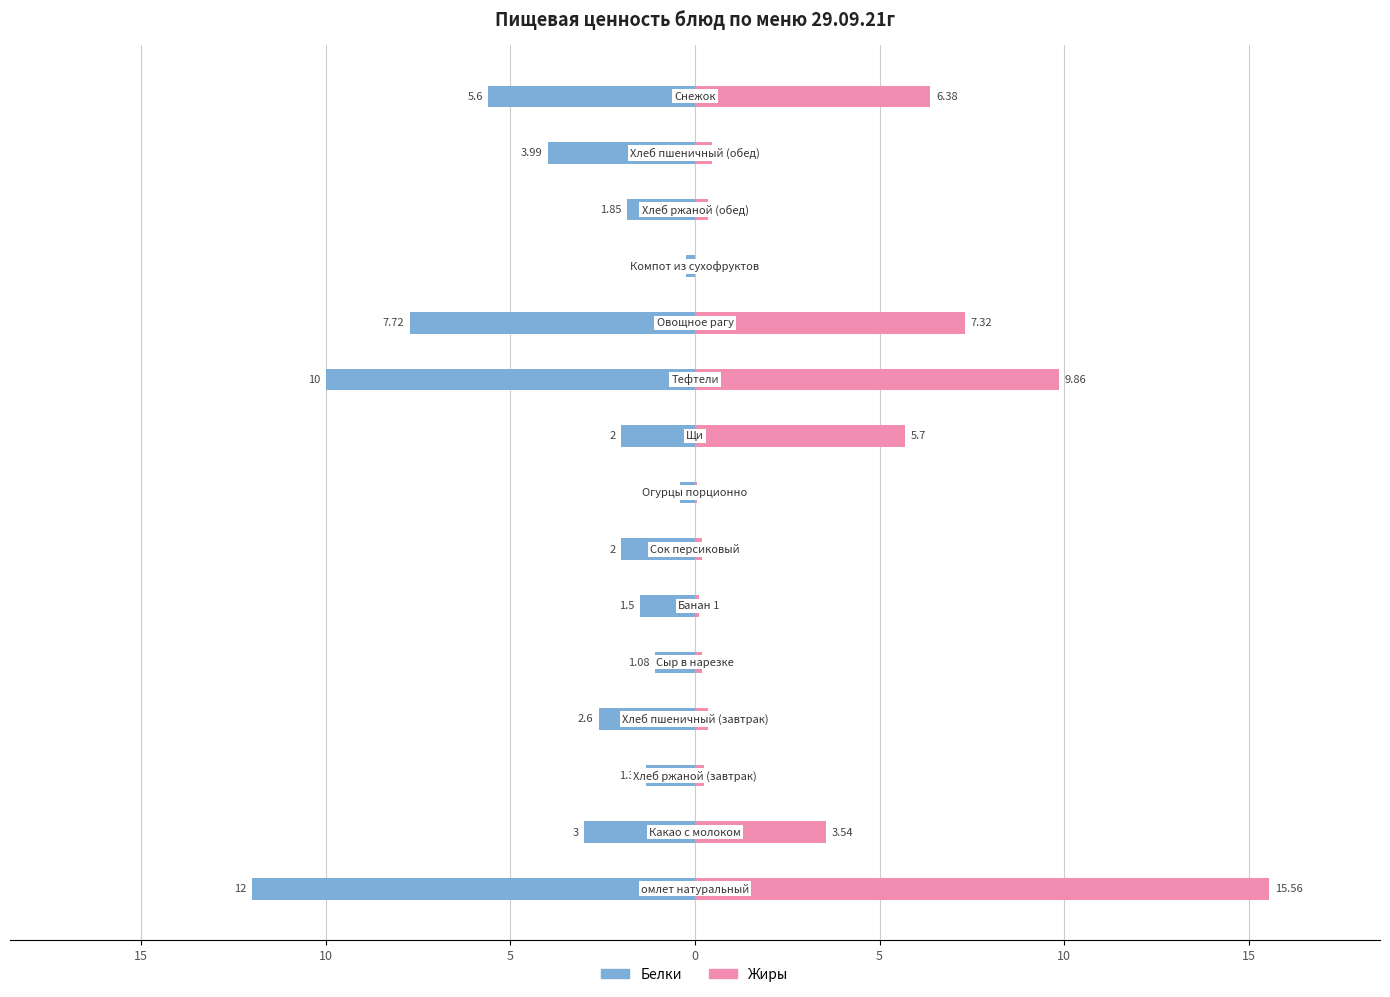

What is the average value of the Белки series?

-3.7